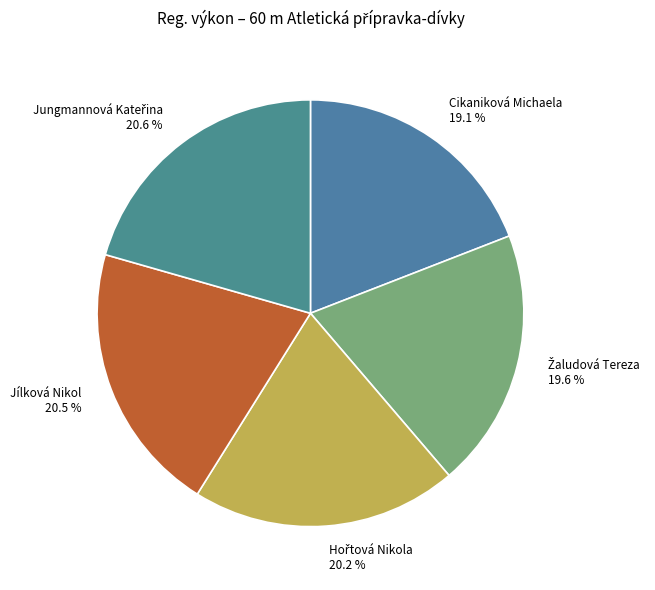

Between Cikaniková Michaela and Jílková Nikol, which is larger?

Jílková Nikol